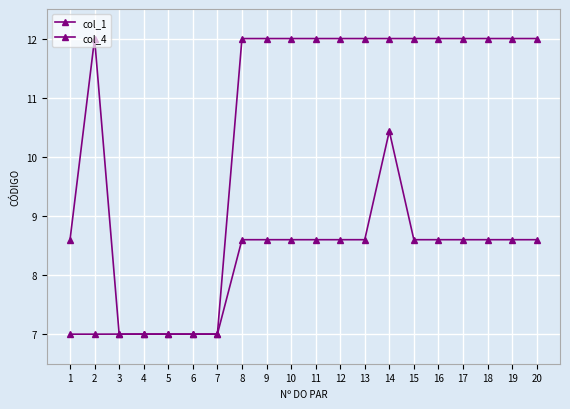

Which series has the widest spread of values?

col_1